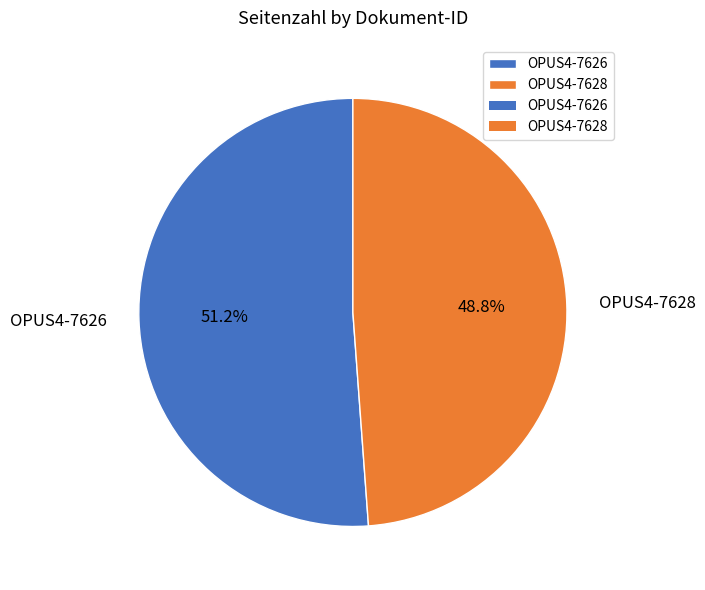

Do OPUS4-7626 and OPUS4-7628 together represent more than half of the pie?

Yes